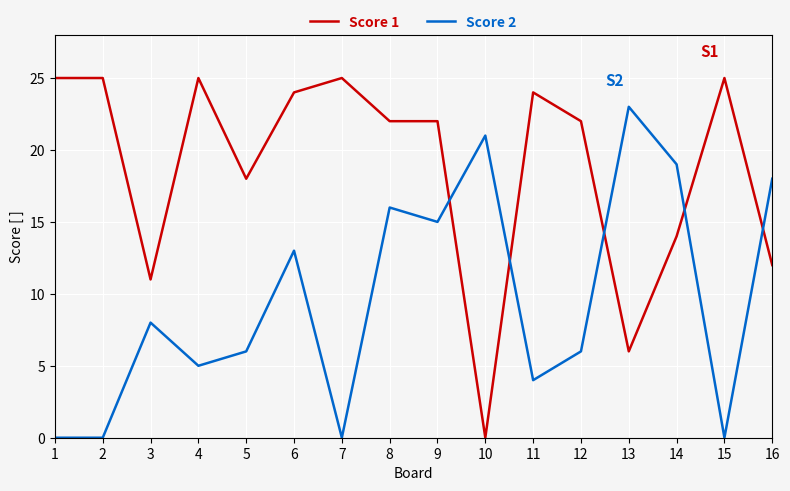

Is this an area chart (filled region under the line)?

No